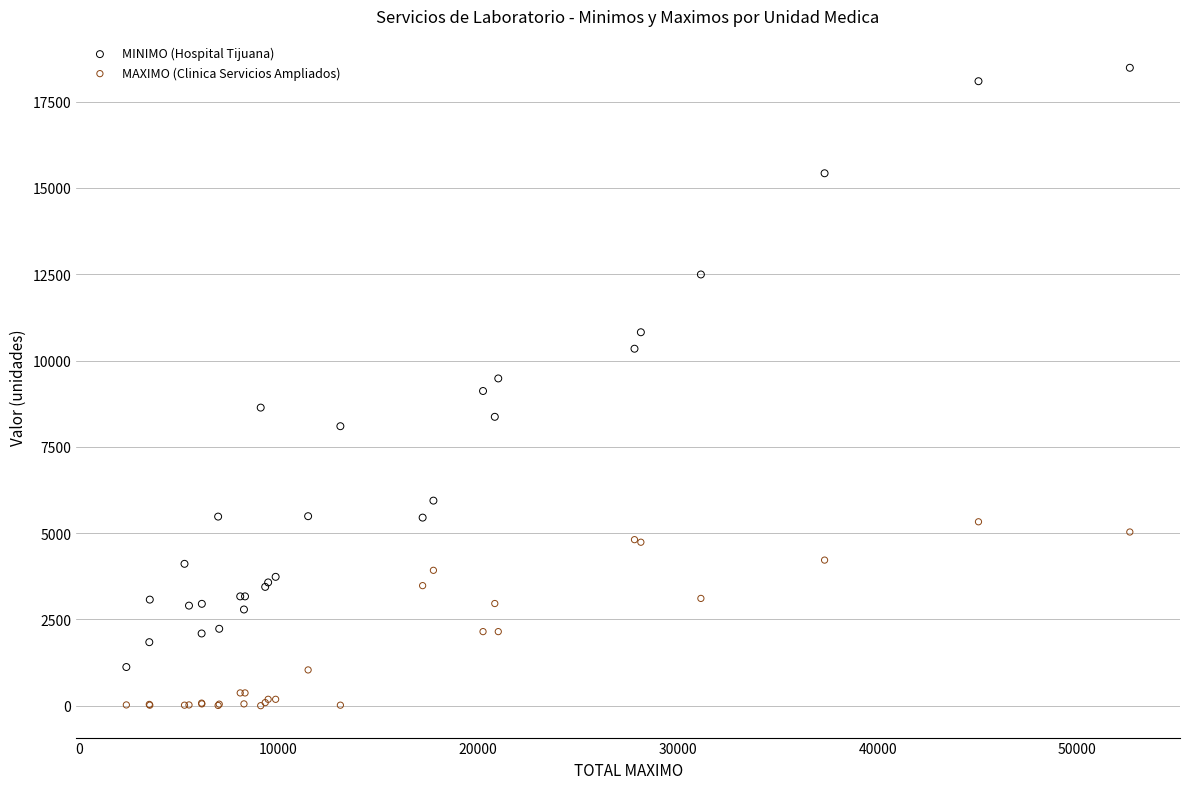

In the MINIMO (Hospital Tijuana) series, what Y value is closest to 9800?

9481.0